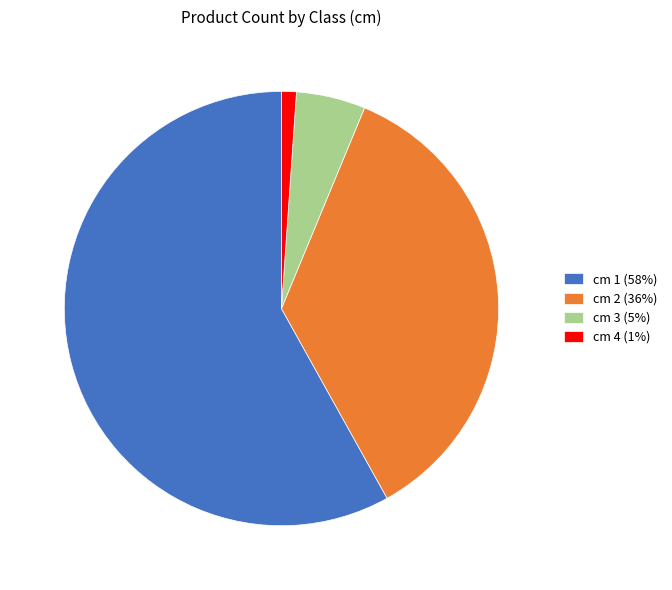

Do cm 1 (58%) and cm 3 (5%) together represent more than half of the pie?

Yes